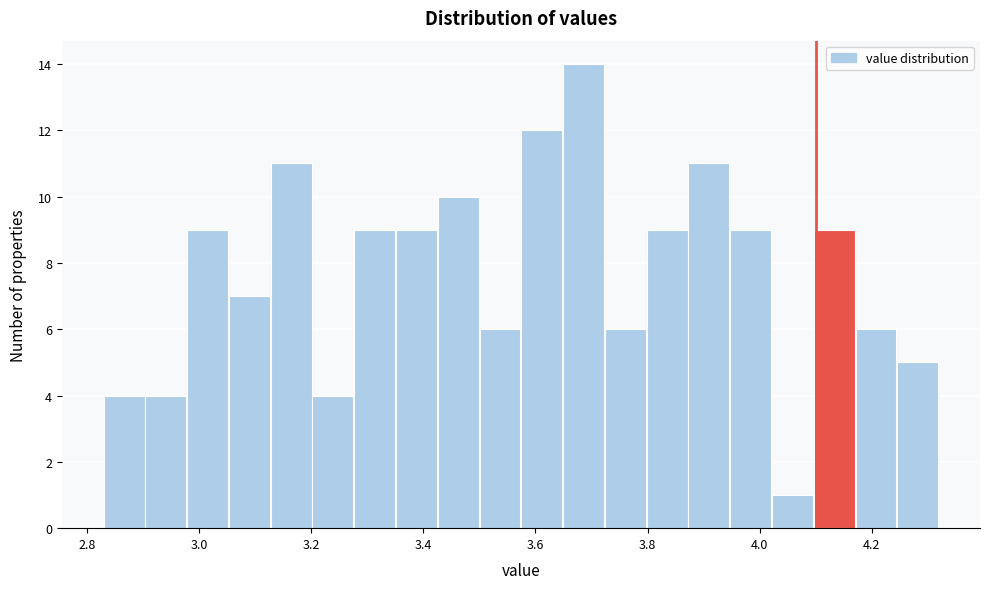

Around what value on the x-axis is the tallest bar? Give the approximate position of its centre, as read against the axis.

3.68